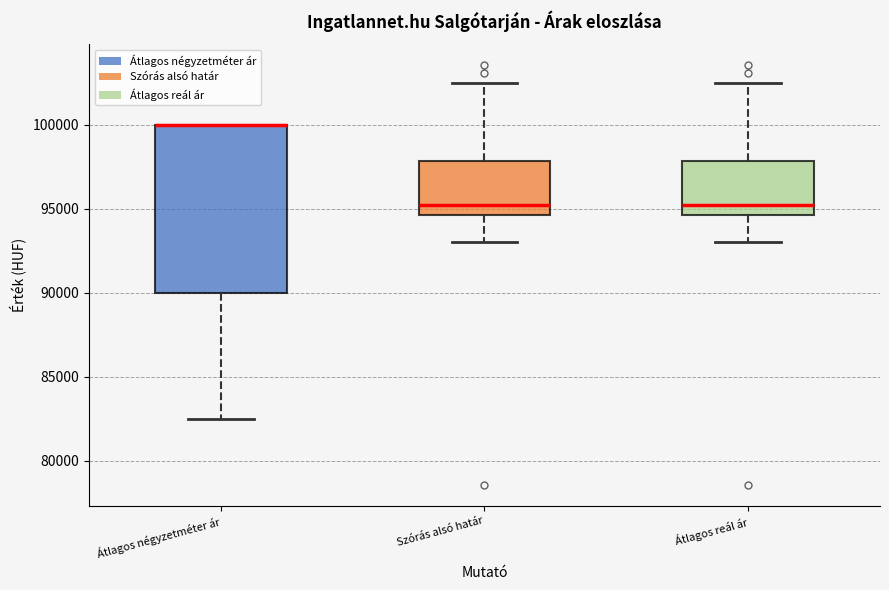

Reading left to right, transcribe this box plot: for each box, give where its median line is, the range the box spans, and where its two whiskers end, as read against the y-axis. The values are not printed on the chart, so give them approximately, as read against the axis.

Átlagos négyzetméter ár: median 100000 (drawn on the box's upper edge), box 90000 to 100000, whiskers 82500 to 100000
Szórás alsó határ: median 95000, box 94500 to 98000, whiskers 93000 to 102500
Átlagos reál ár: median 95000, box 94500 to 98000, whiskers 93000 to 102500